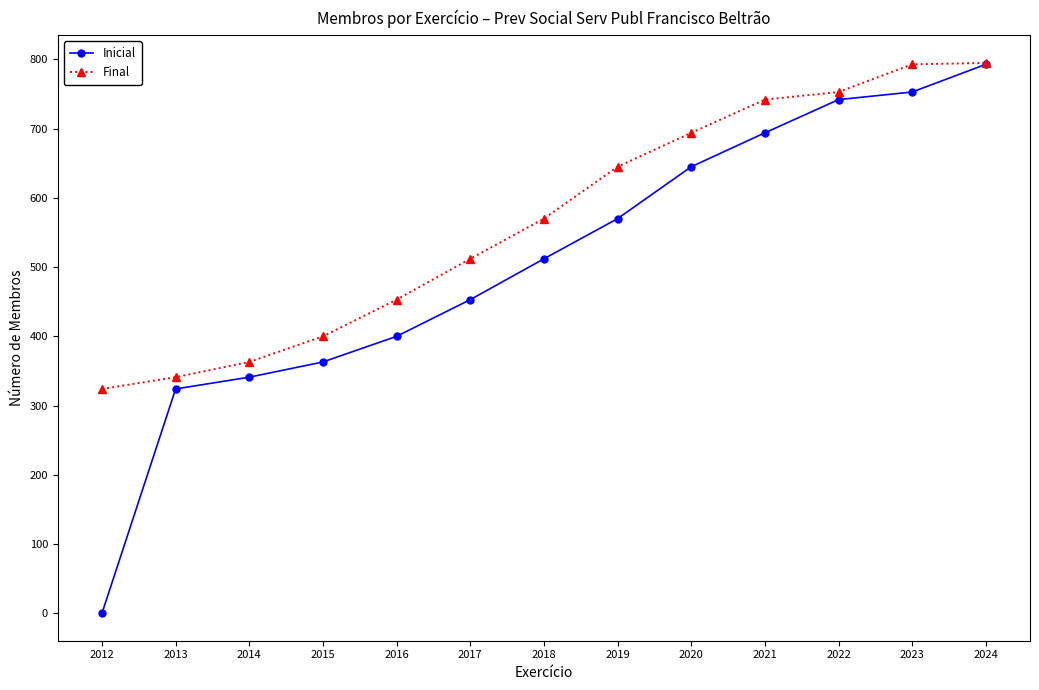

What is the sum of the Inicial values at 2022 and 2023?

1495